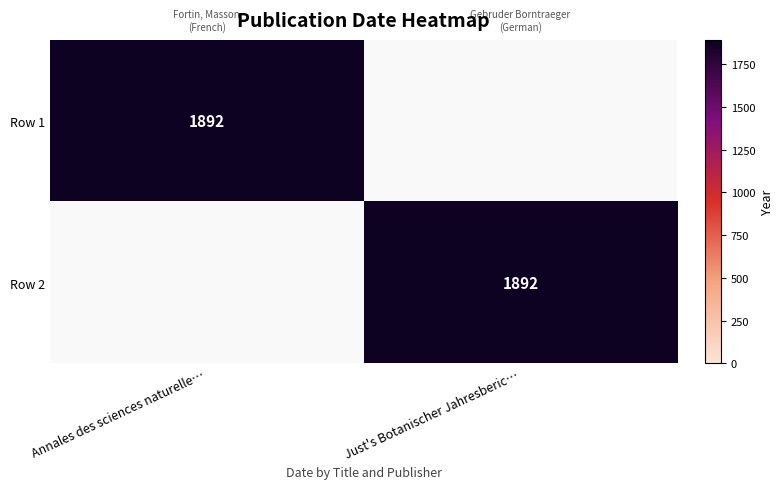

Is it true that Row 1 equals 2759 at Annales des sciences naturelle…?

False